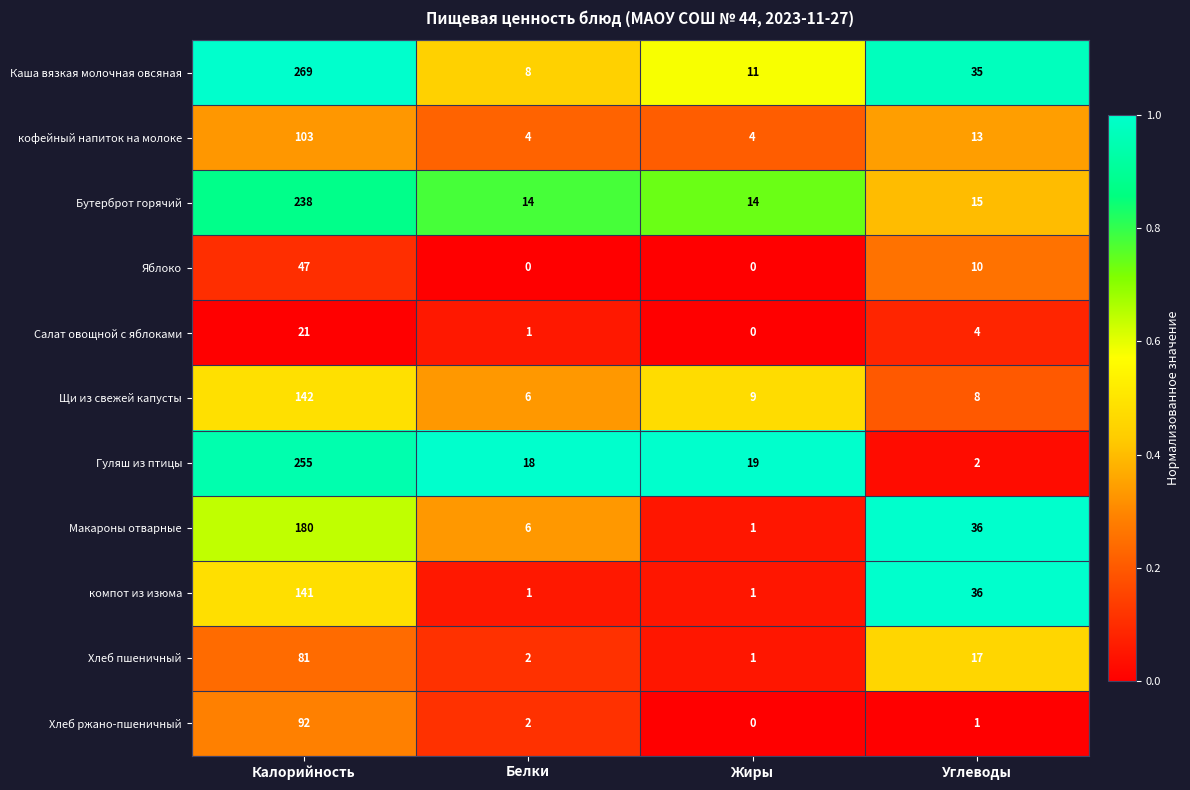

Is the value of Салат овощной с яблоками at Жиры greater than the value of Бутерброт горячий at Белки?

No